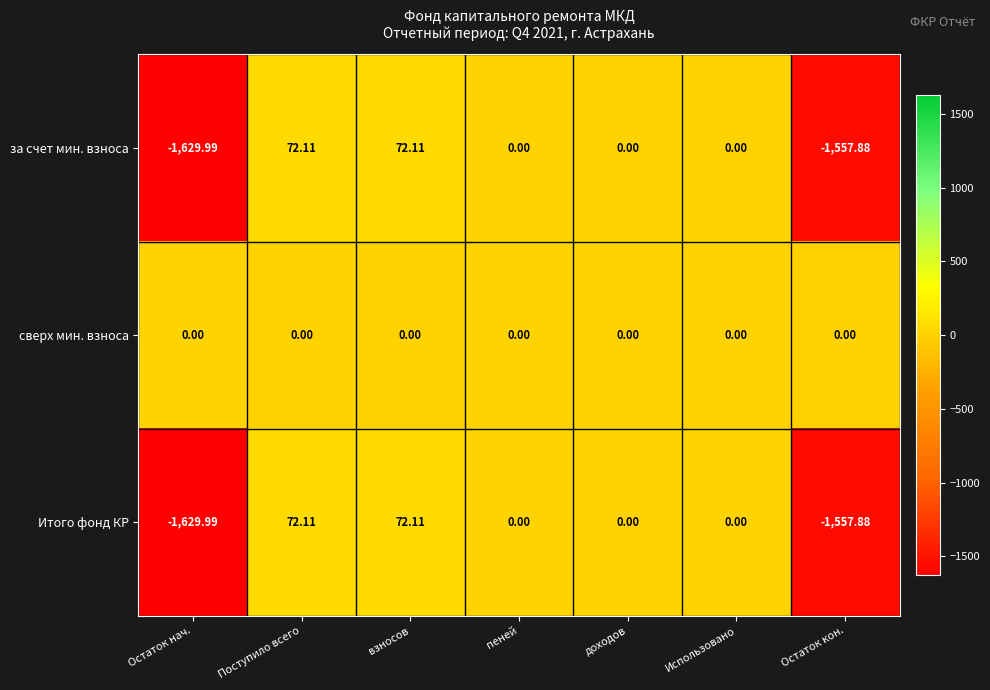

Is the value of Итого фонд КР at Остаток кон. greater than the value of сверх мин. взноса at пеней?

No